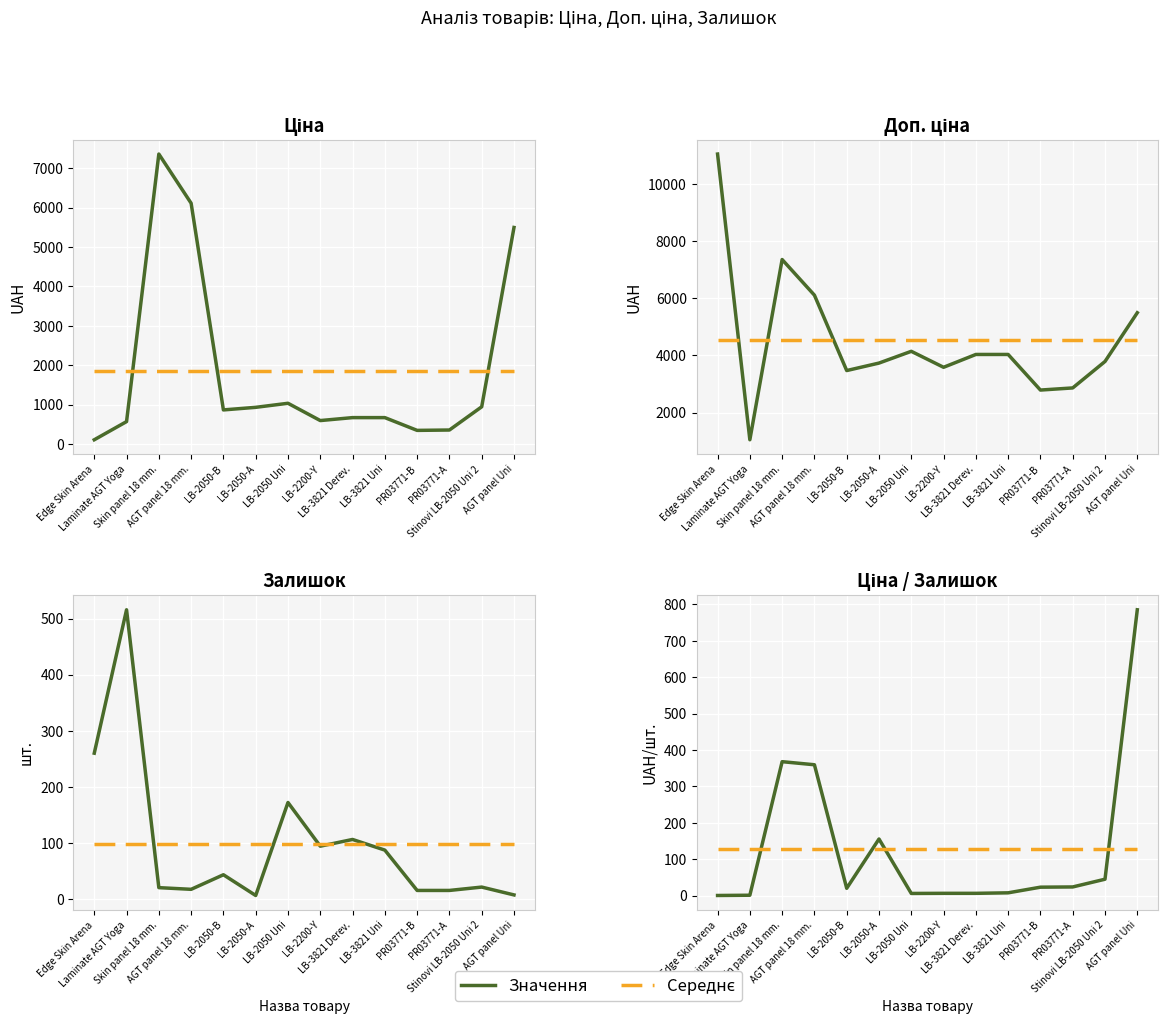

What is the value of the Ціна point at the 7th from the left?

1036.5